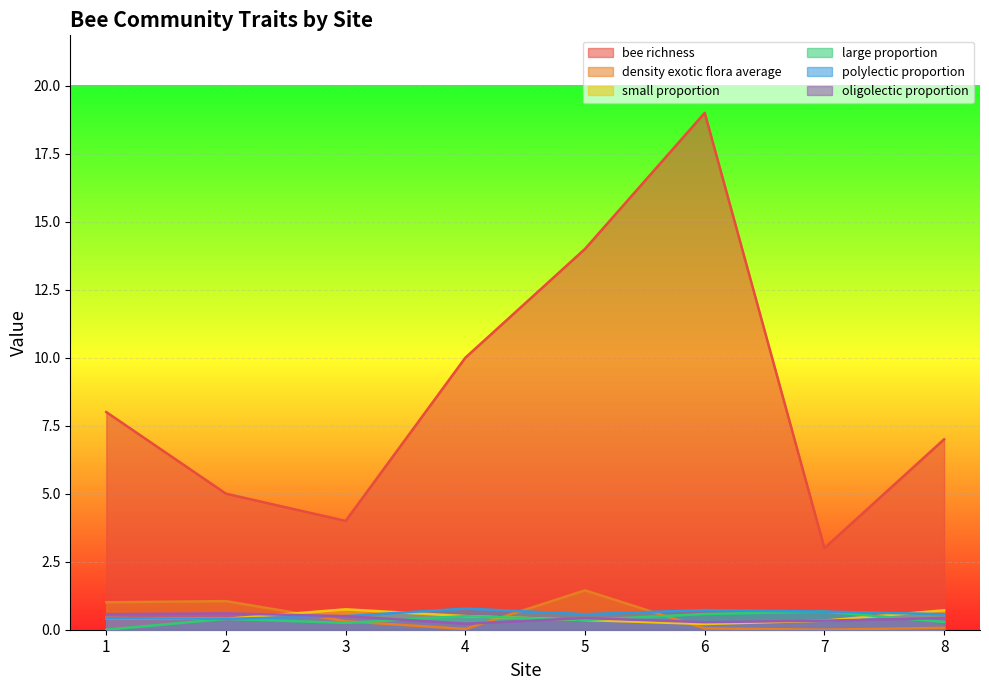

True or false: large proportion and density exotic flora average cross at least once.

True